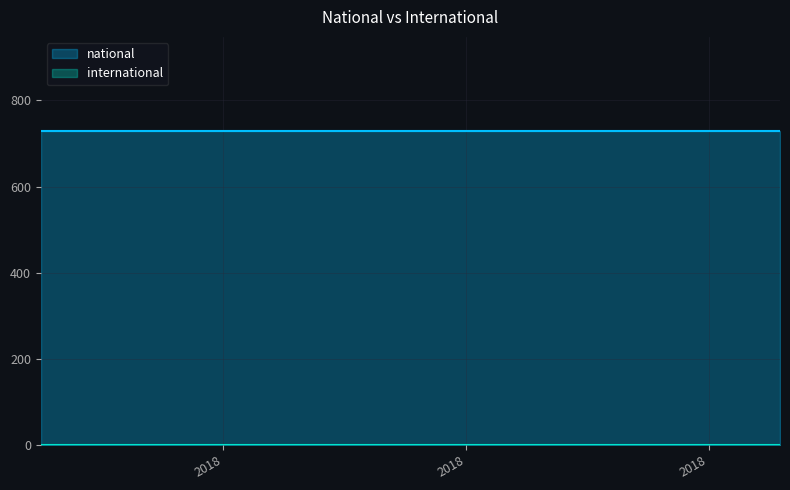

Rank the series at 2018-04-09 from highest to lowest value.

national, international